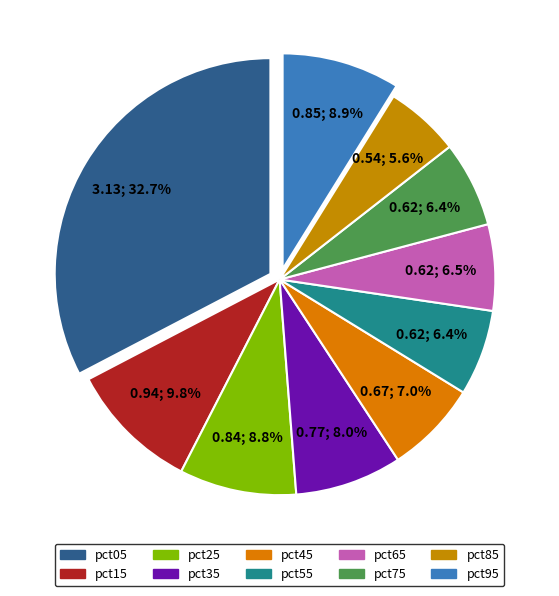

Do pct05 and pct55 together represent more than half of the pie?

No